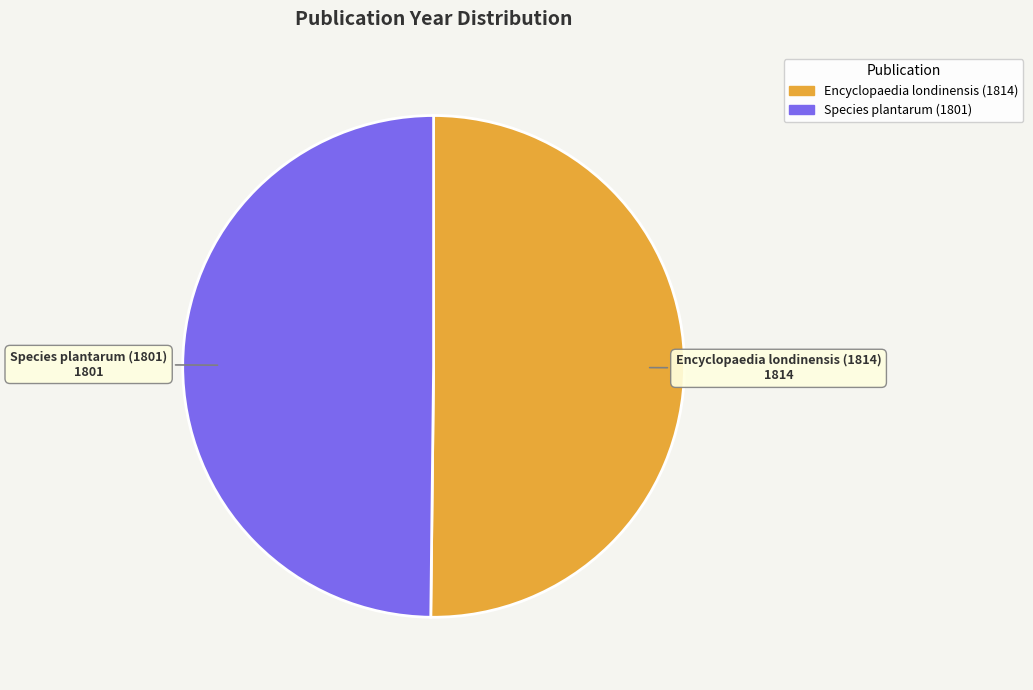

What is the ratio of the value at Species plantarum (1801) to the value at Encyclopaedia londinensis (1814)?

1.0